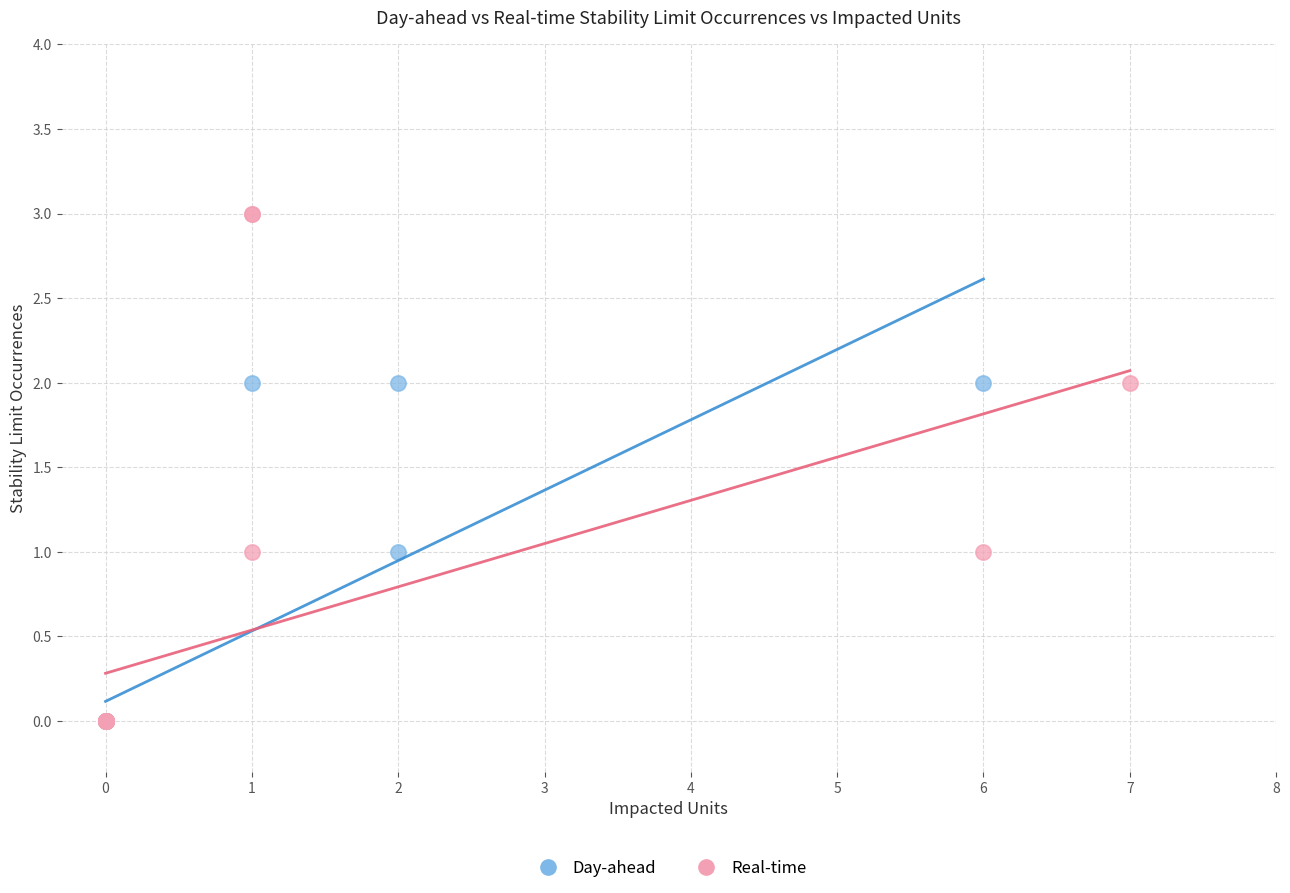

Which series has the widest spread of Y values?

Real-time